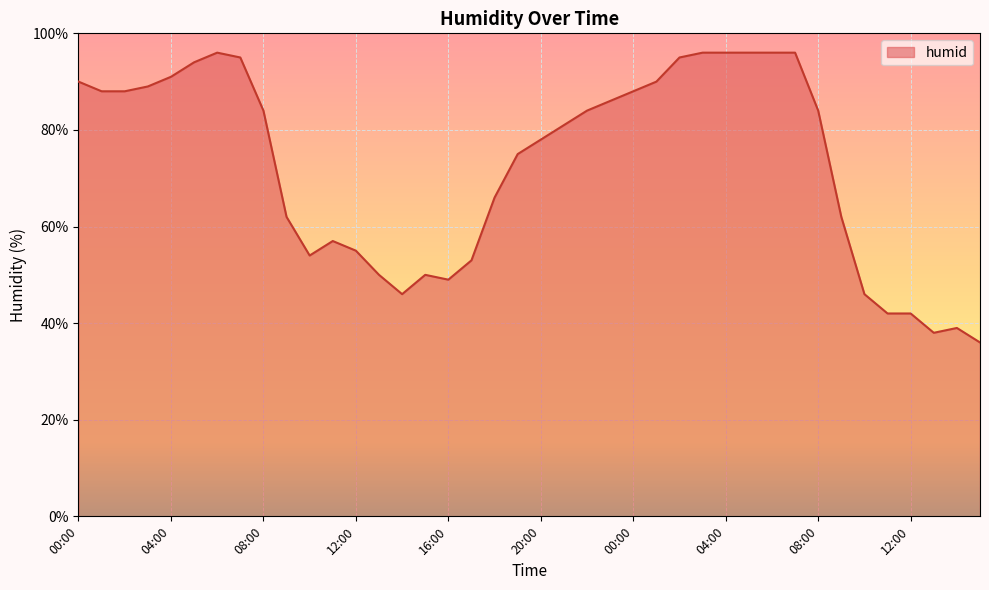

What is the smallest value displayed?

36